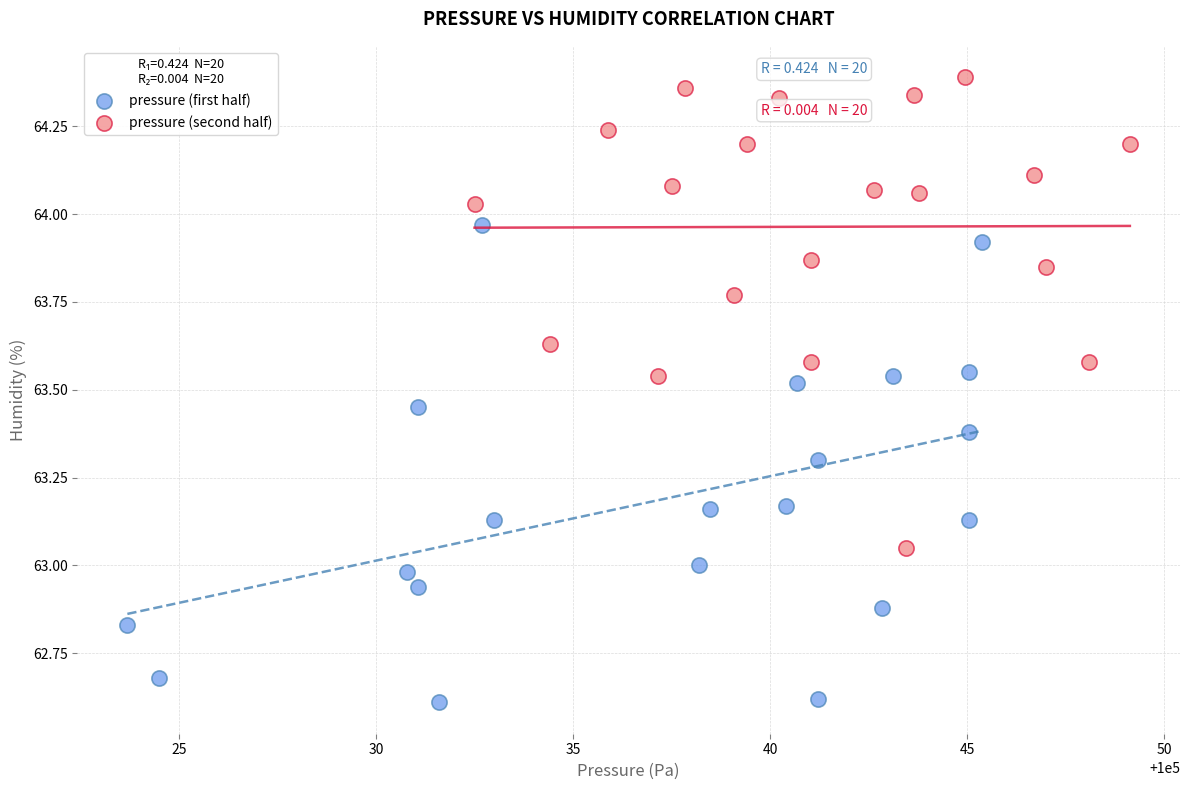

What are all the series names shown in the legend?

pressure (first half), pressure (second half)